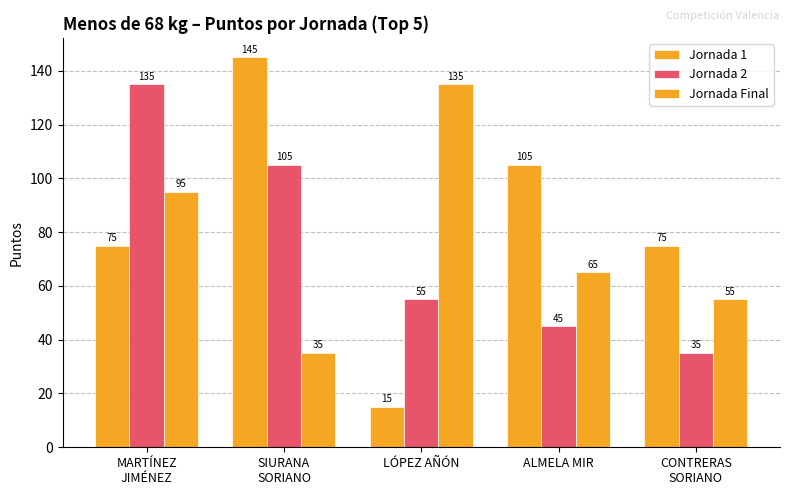

What is the sum of the Jornada 1 values at LÓPEZ AÑÓN and CONTRERAS
SORIANO?

90